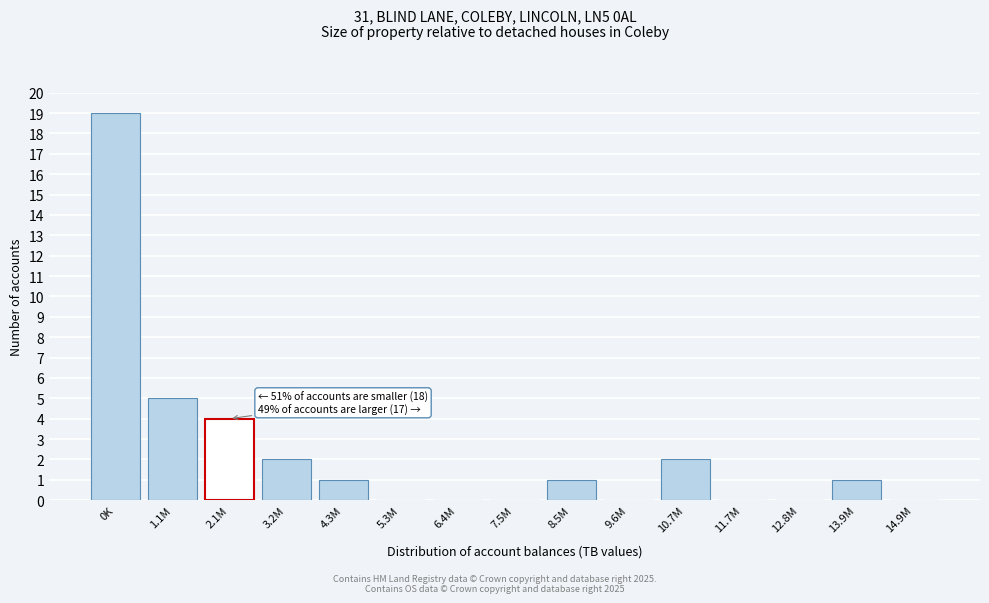

Reading left to right, list all the values displayed in this chart.

0K=19	1.1M=5	2.1M=4	3.2M=2	4.3M=1	5.3M=0	6.4M=0	7.5M=0	8.5M=1	9.6M=0	10.7M=2	11.7M=0	12.8M=0	13.9M=1	14.9M=0